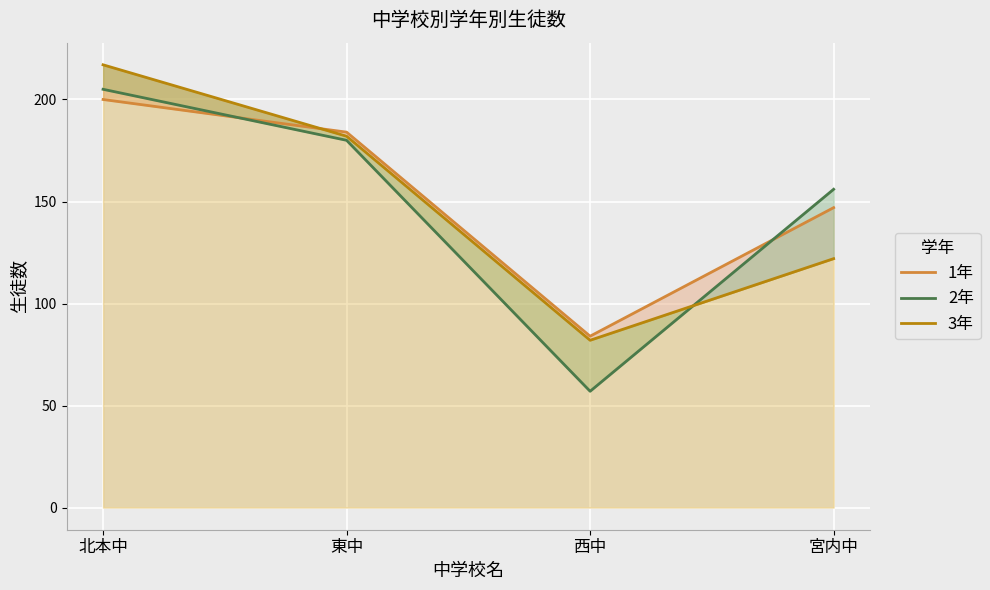

What is the difference between the maximum and minimum values in the 1年 series?

116